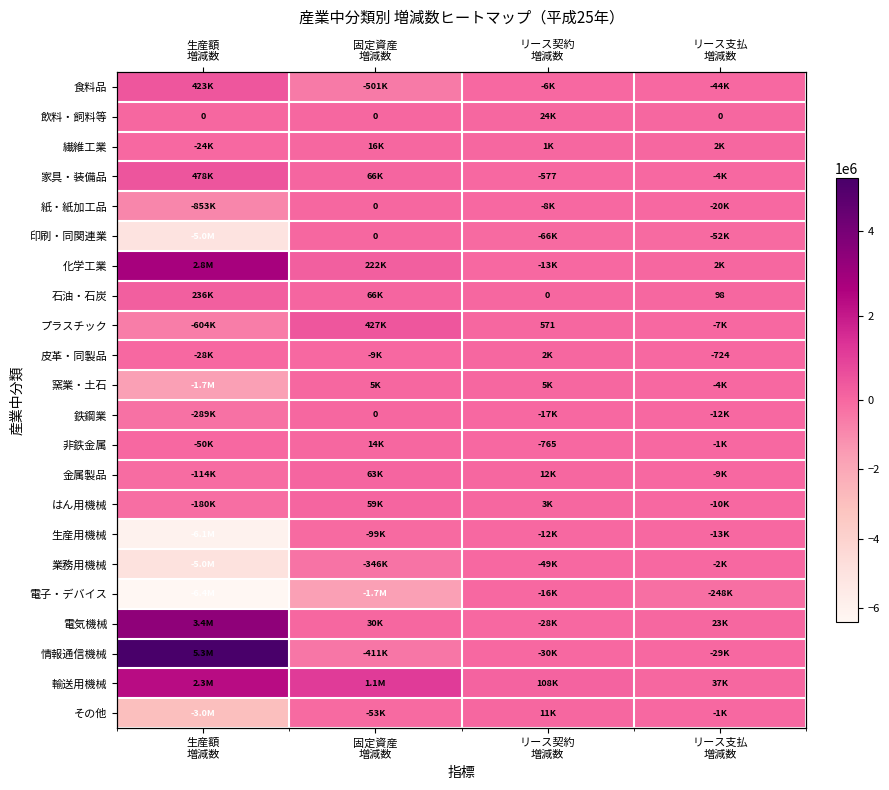

Which series has the largest total across all categories?

情報通信機械